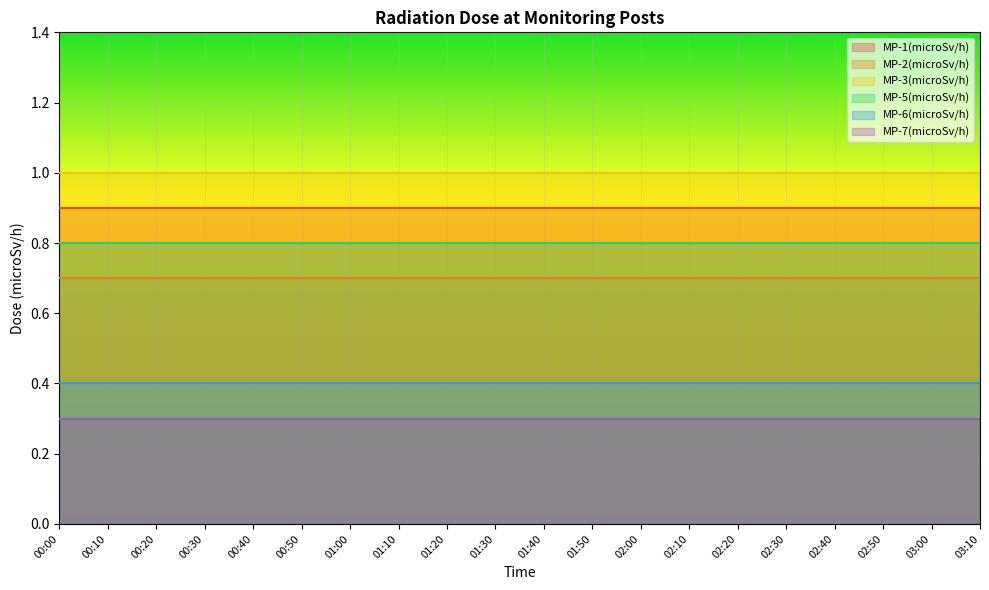

Which series changed the most between 00:20 and 02:50?

MP-1(microSv/h)